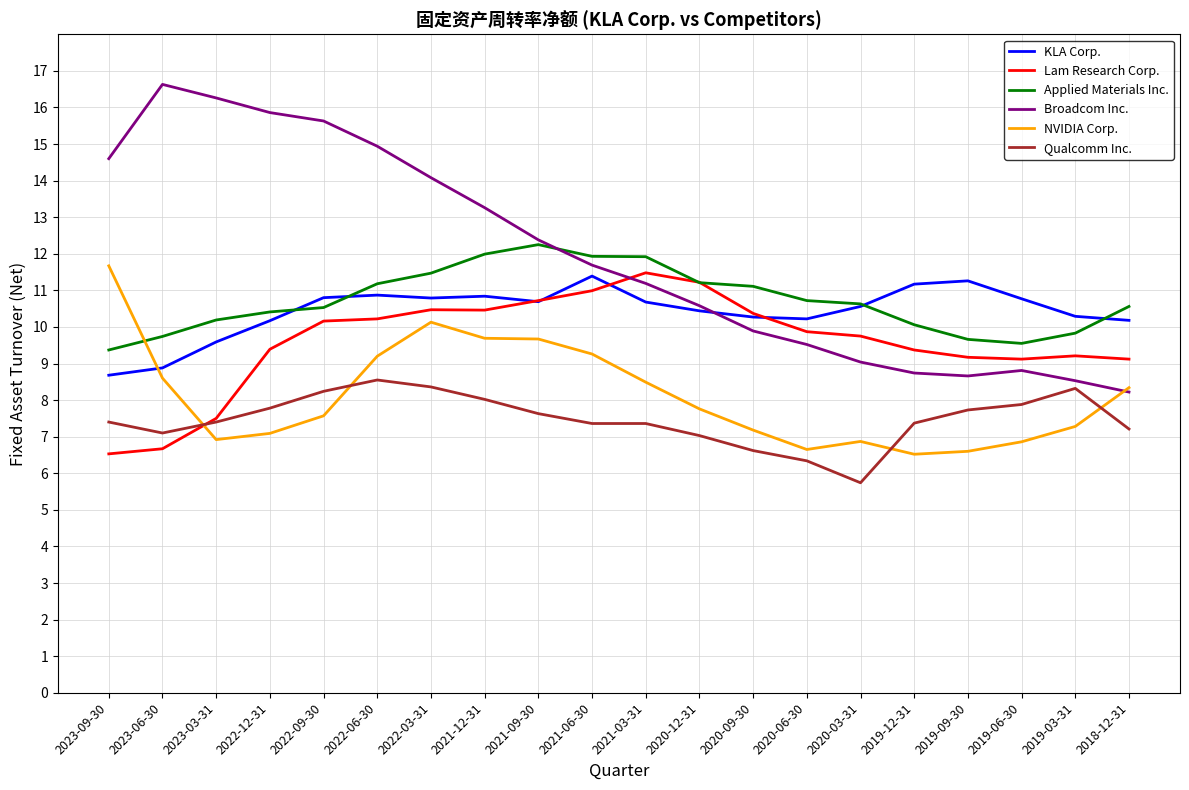

The value of Lam Research Corp. at 2020-12-31 is 3.2. True or false?

False